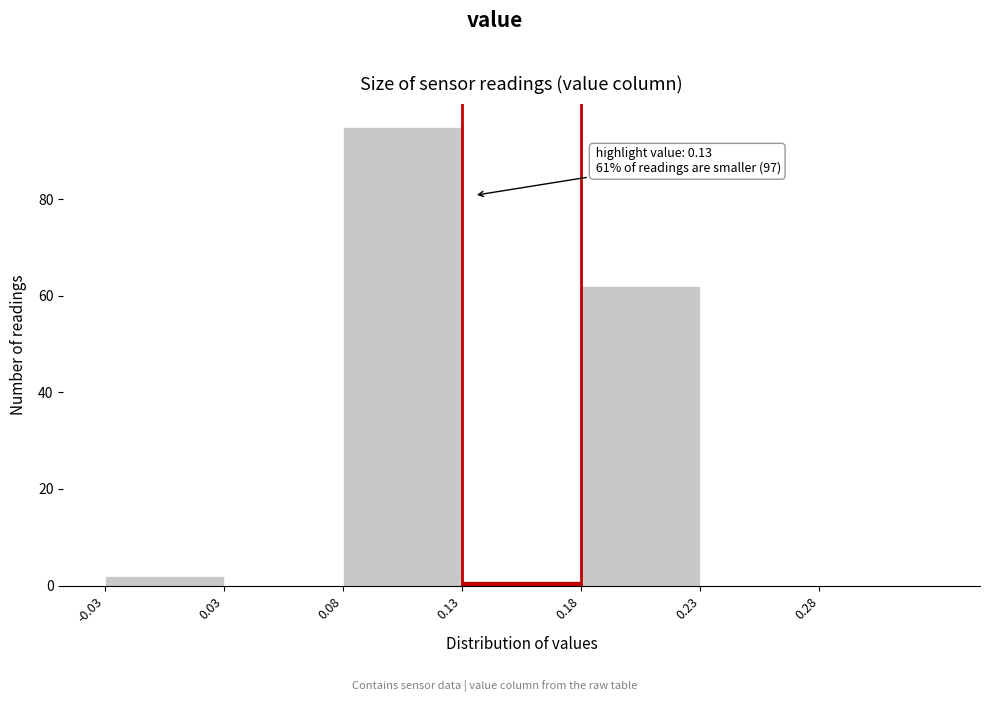

Reading left to right, transcribe all the data shown in this chart.

-0.03=2	0.03=0	0.08=95	0.13=1	0.18=62	0.23=0	0.28=0